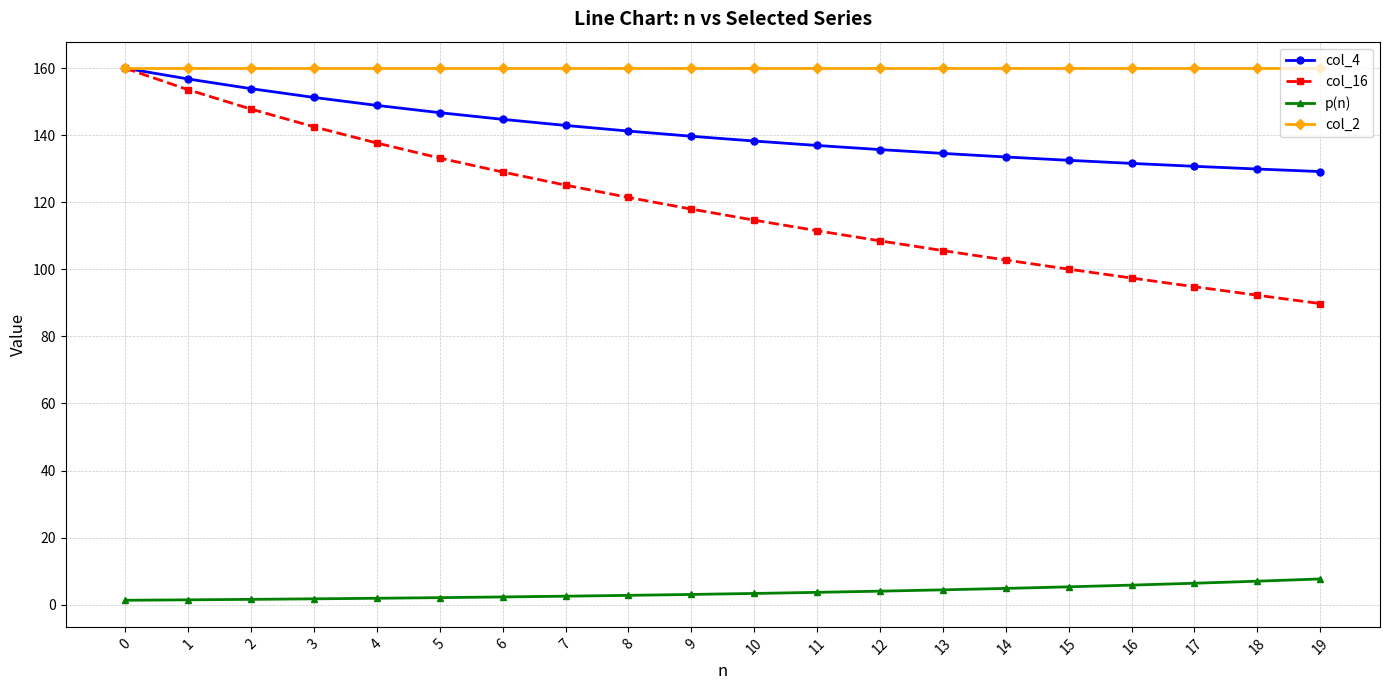

True or false: col_4 and p(n) intersect in this chart.

False